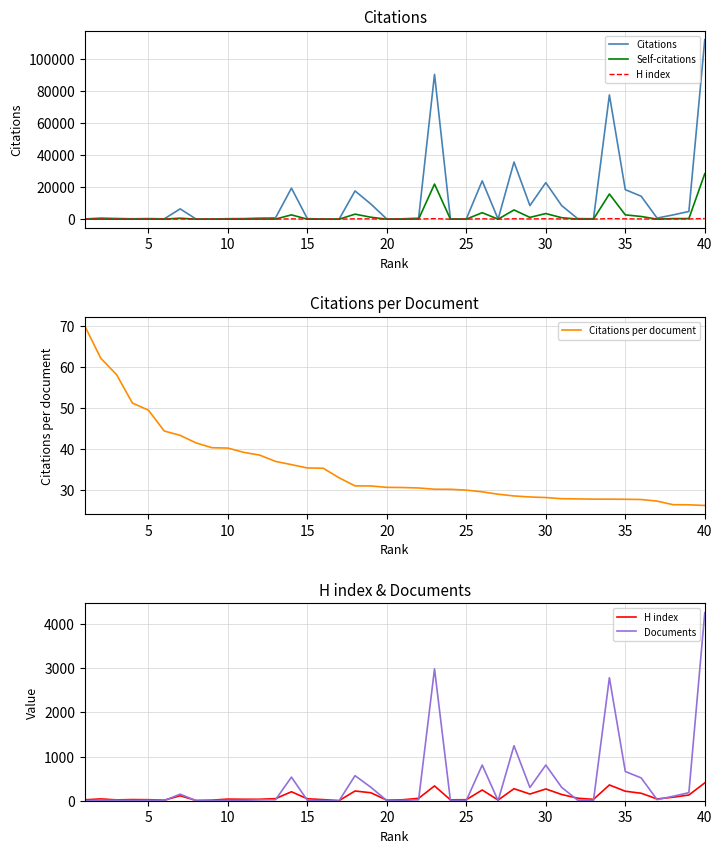

Count the number of categories in the chart.

40